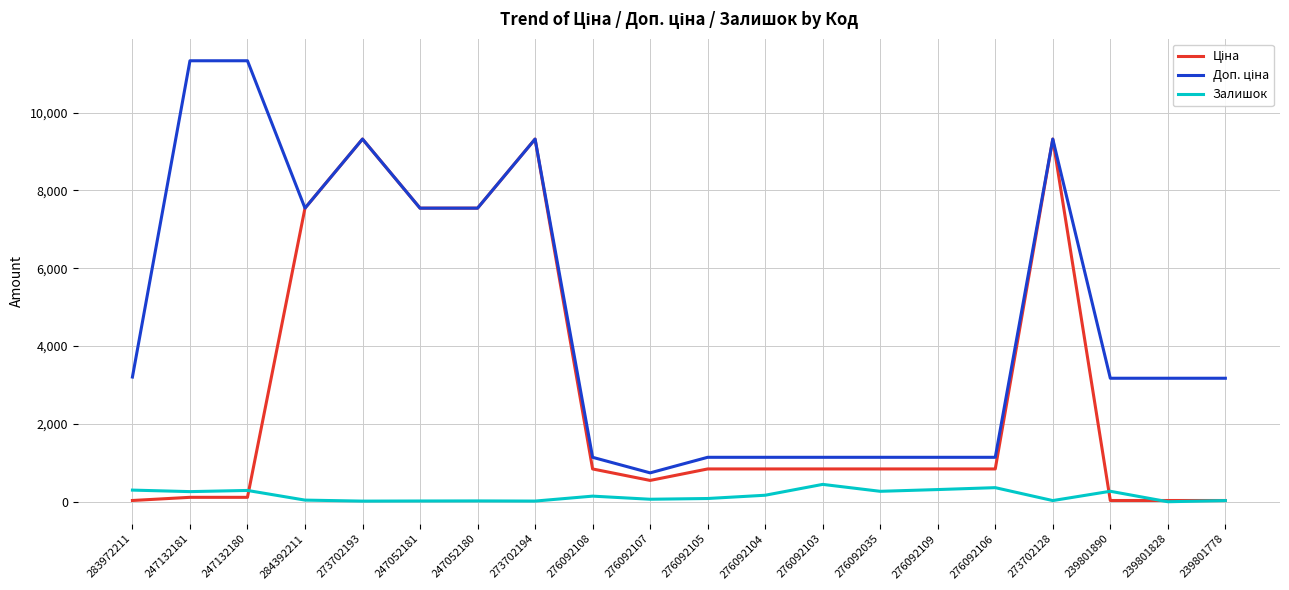

At how many categories does at least one series exceed 9597?

2